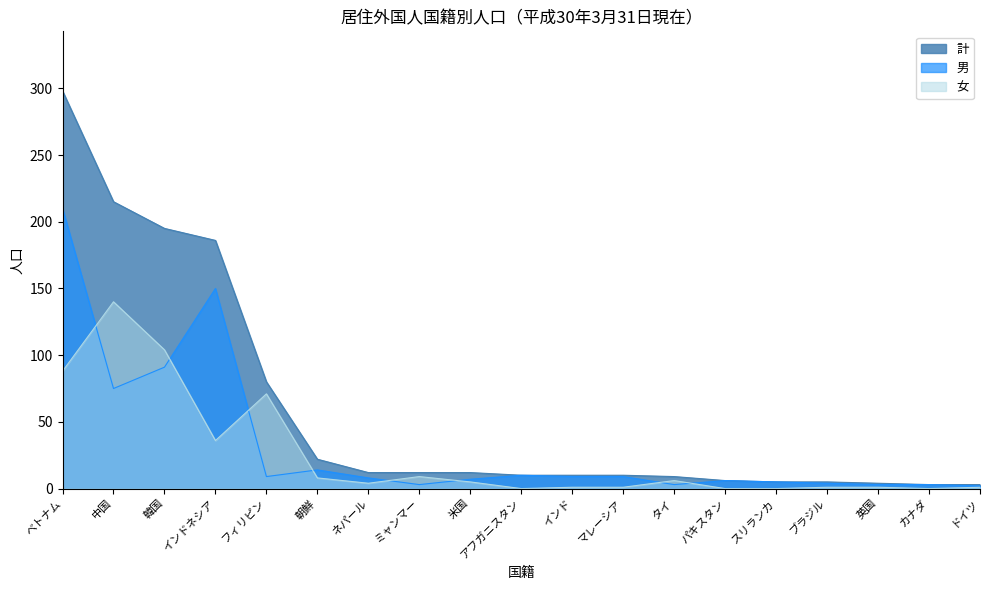

Reading left to right, transcribe all the data shown in this chart.

男: 210	75	91	150	9	14	8	3	7	10	9	9	3	6	5	4	3	3	2
女: 88	140	104	36	71	8	4	9	5	0	1	1	6	0	0	1	1	0	1
計: 298	215	195	186	80	22	12	12	12	10	10	10	9	6	5	5	4	3	3